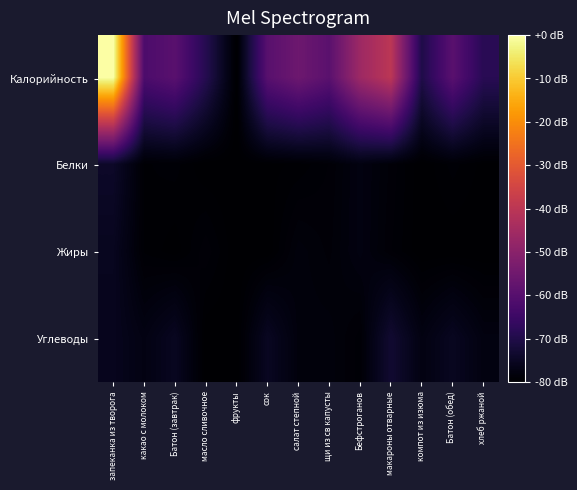

What is the total value across all series at Батон (обед)?

-294.0